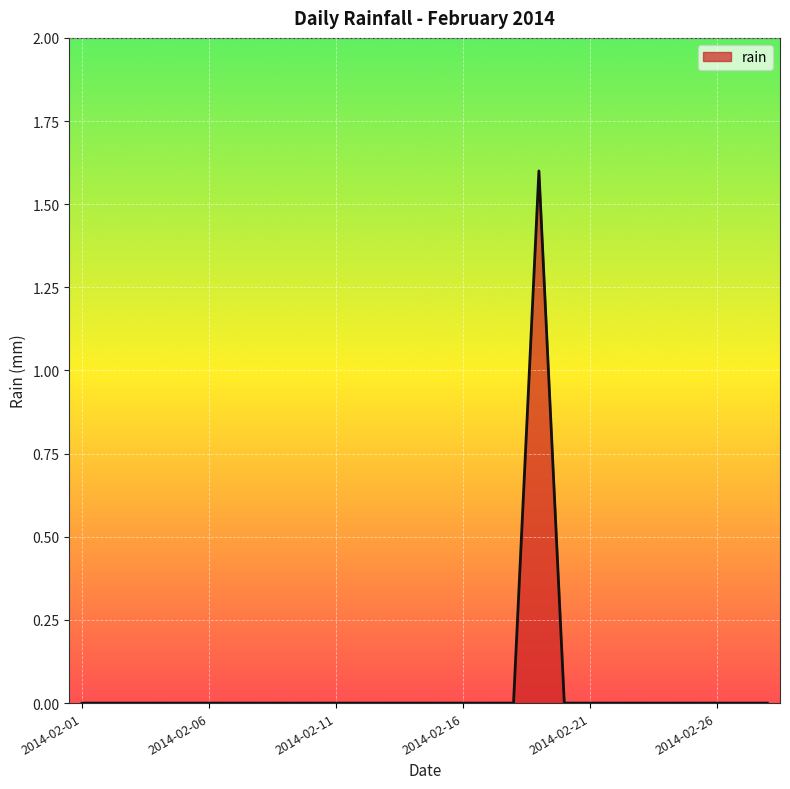

Reading left to right, transcribe all the data shown in this chart.

0.0	0.0	0.0	0.0	0.0	0.0	0.0	0.0	0.0	0.0	0.0	0.0	0.0	0.0	0.0	0.0	0.0	0.0	1.6	0.0	0.0	0.0	0.0	0.0	0.0	0.0	0.0	0.0